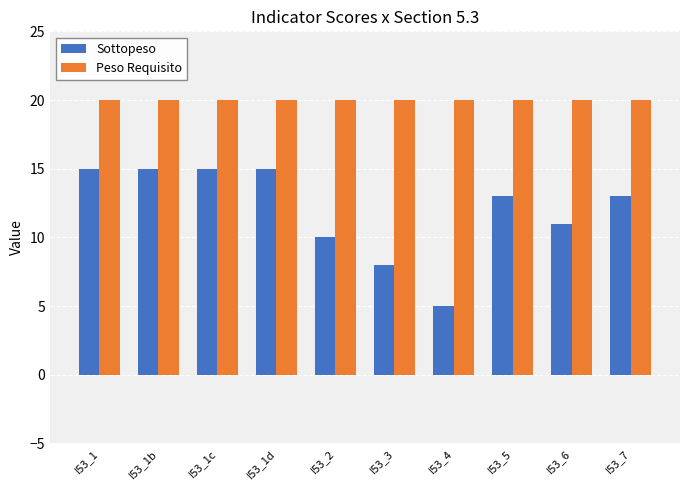

What is the value of the Peso Requisito bar at the 4th from the left?

20